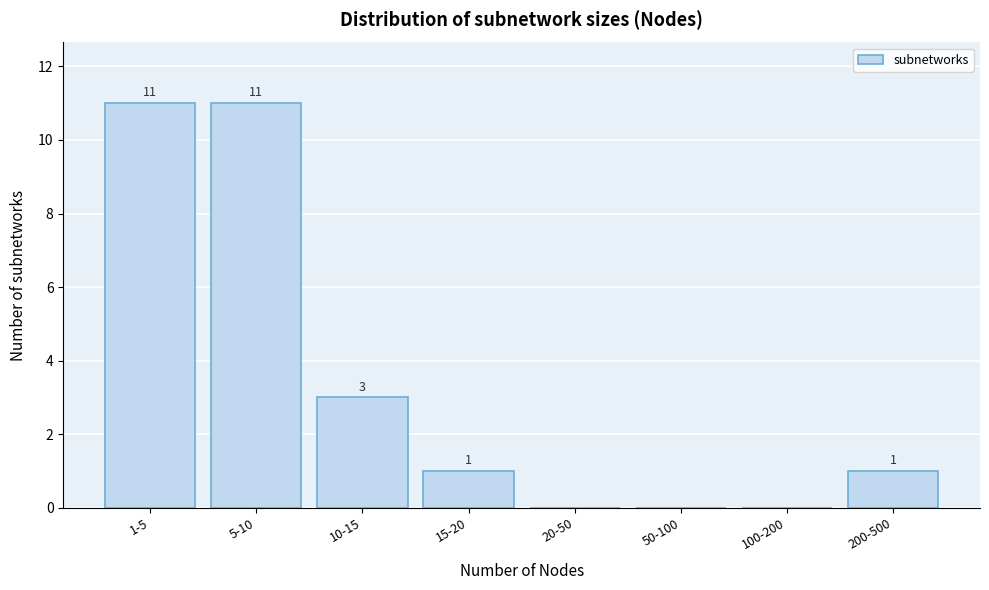

Reading right to left, transcribe all the data shown in this chart.

200-500=1	100-200=0	50-100=0	20-50=0	15-20=1	10-15=3	5-10=11	1-5=11